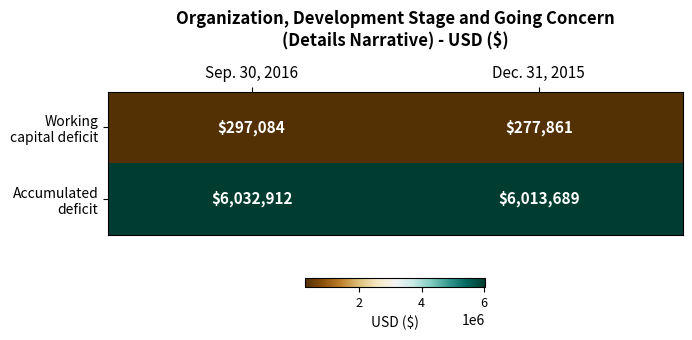

Where is Working capital deficit nearest to the value 287472?

Dec. 31, 2015